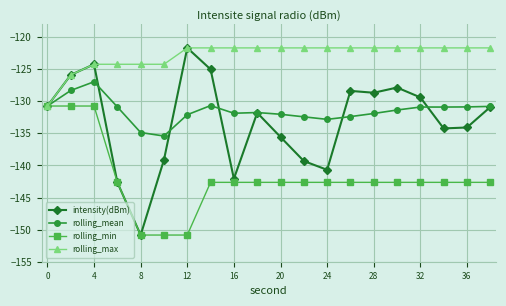

What is the maximum value for rolling_min?

-130.7